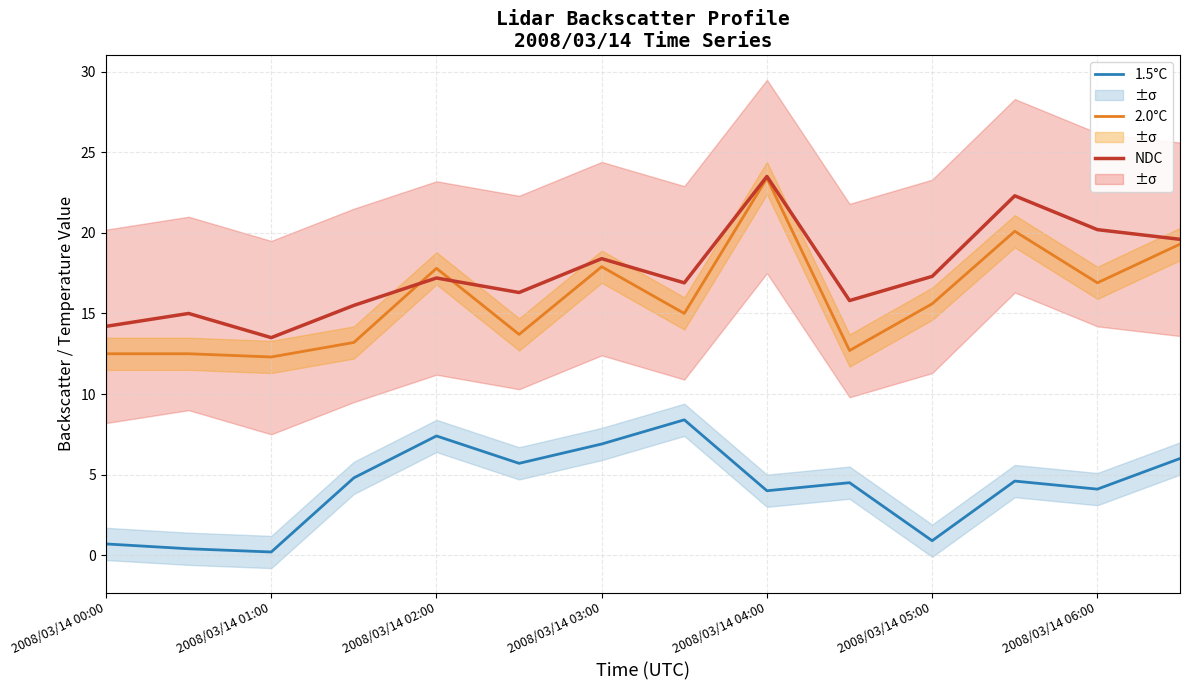

Is this an area chart (filled region under the line)?

No